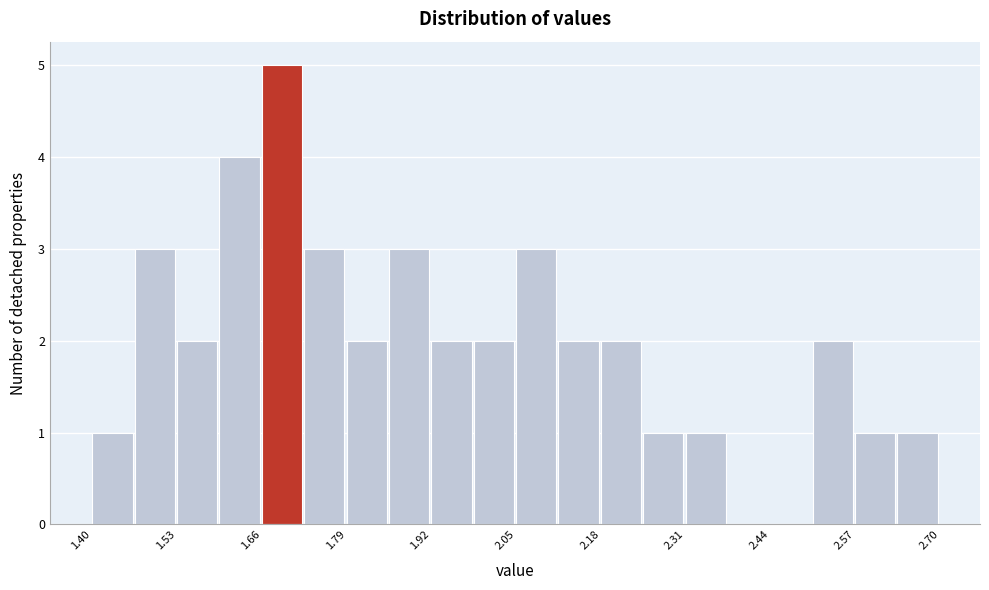

Around what value on the x-axis is the tallest bar? Give the approximate position of its centre, as read against the axis.

1.70